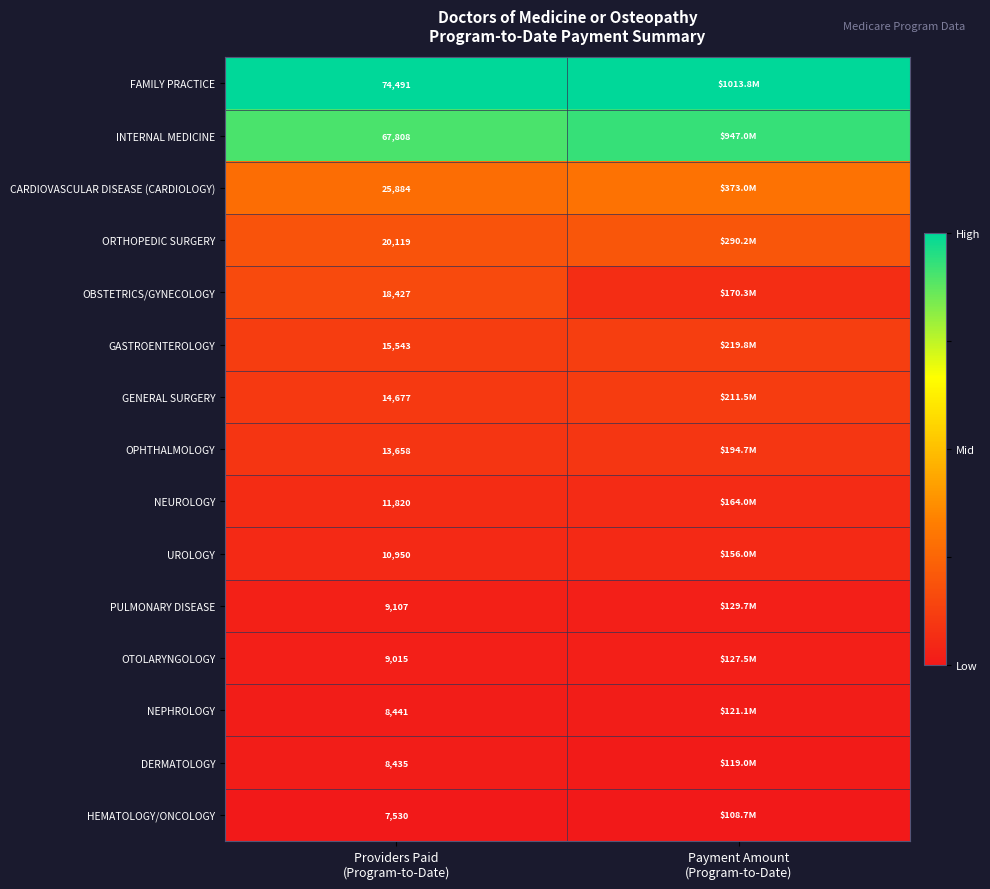

Which category has the highest value across all series?

Payment Amount
(Program-to-Date)